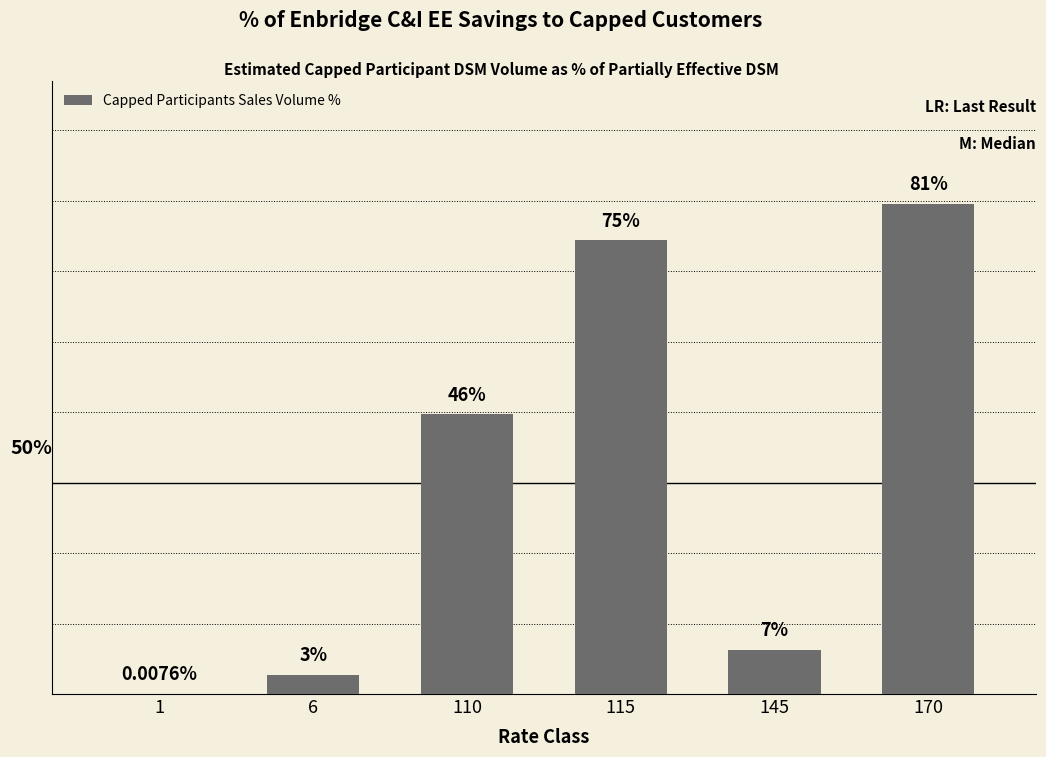

List the labels in order of value, smallest first.

1, 6, 145, 110, 115, 170